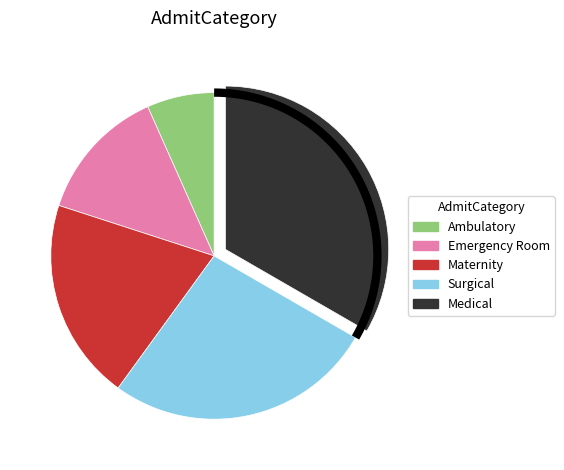

To the nearest percent, what percentage of the pie is Maternity?

20%